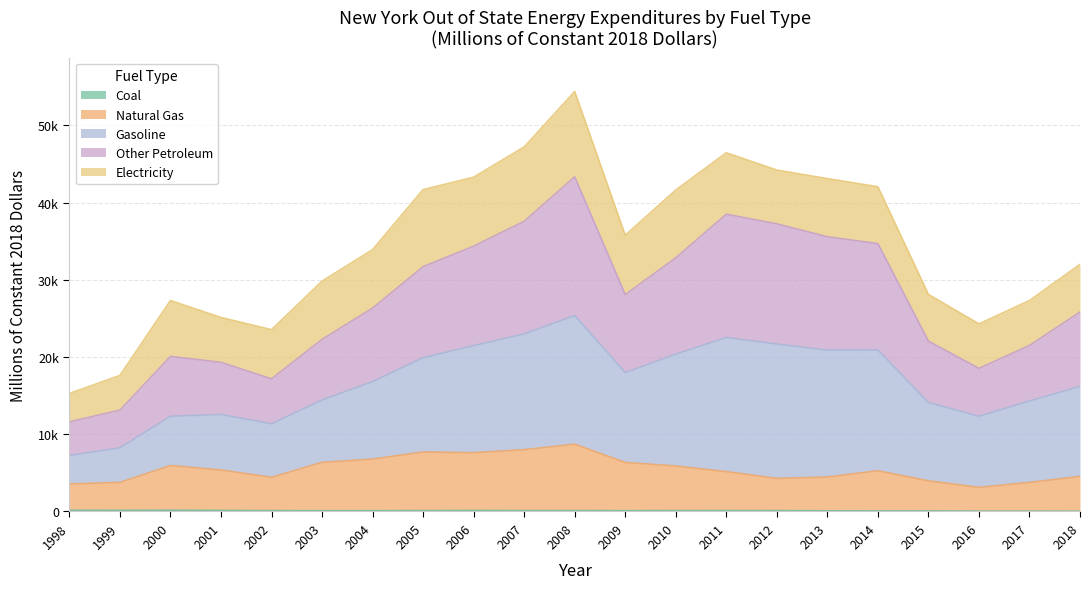

Which series has the largest range (max minus min)?

Other Petroleum